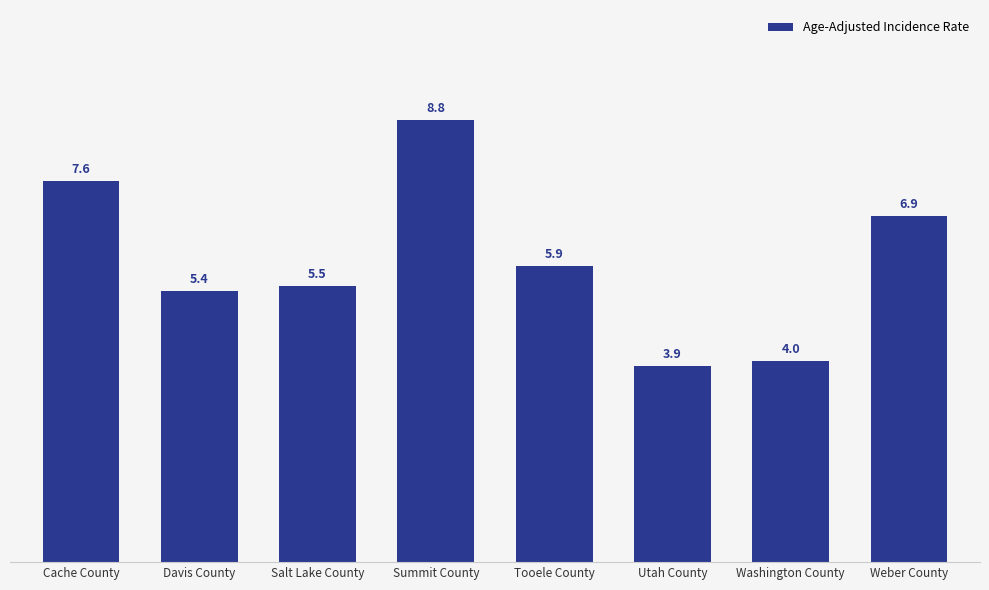

What is the greatest value displayed?

8.8